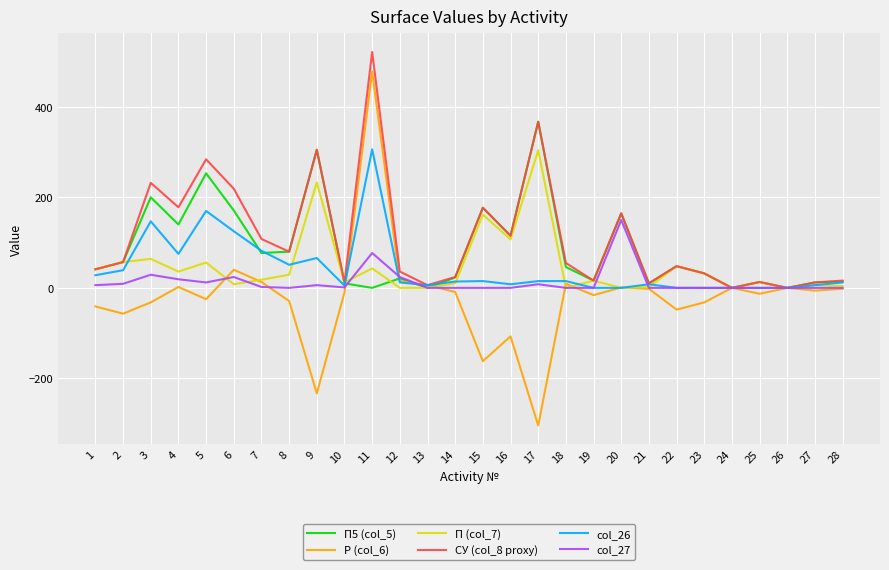

The СУ (col_8 proxy) series shows 16 at 19. True or false?

True